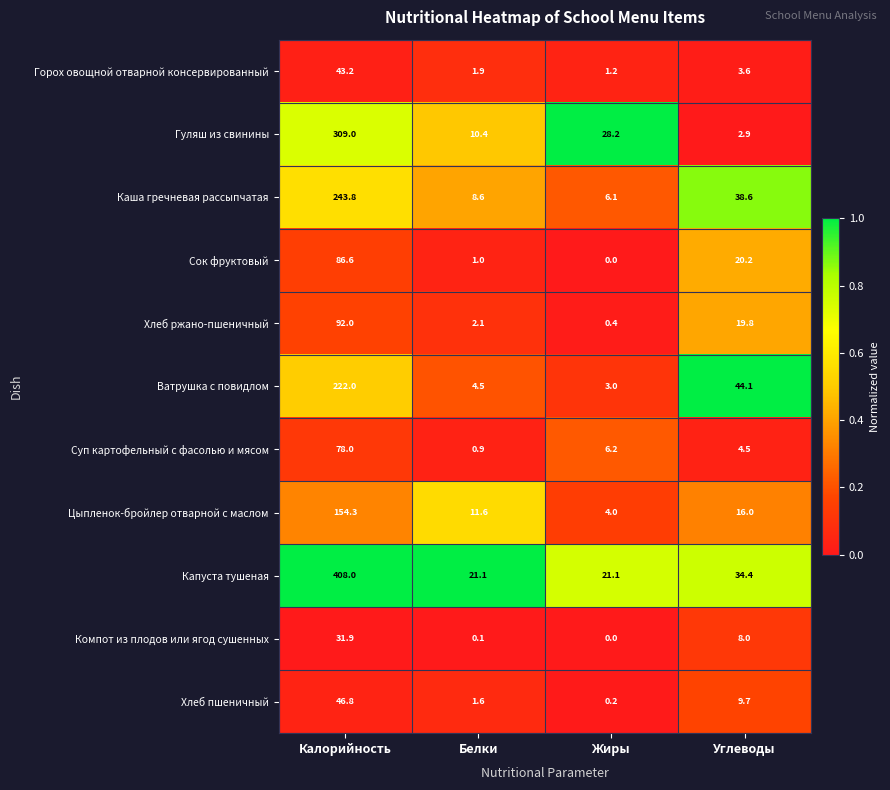

Where does the Ватрушка с повидлом series first go above 44?

Калорийность